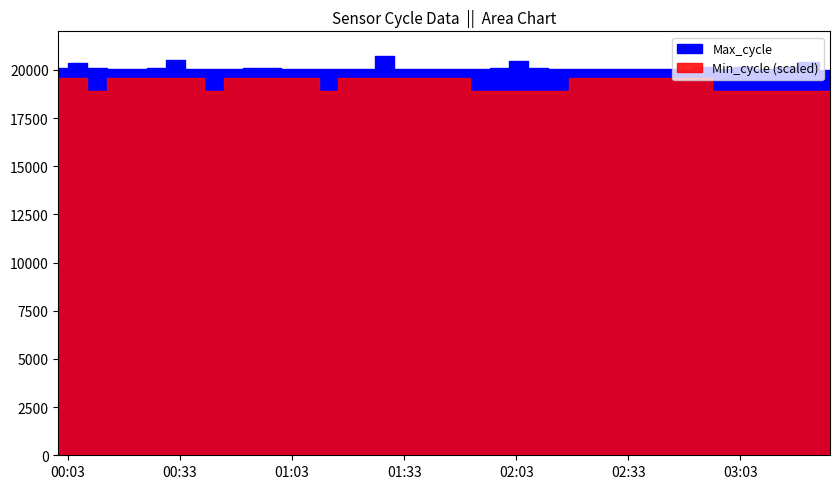

List the series in order of their overall mean, lowest first.

Min_cycle, Max_cycle